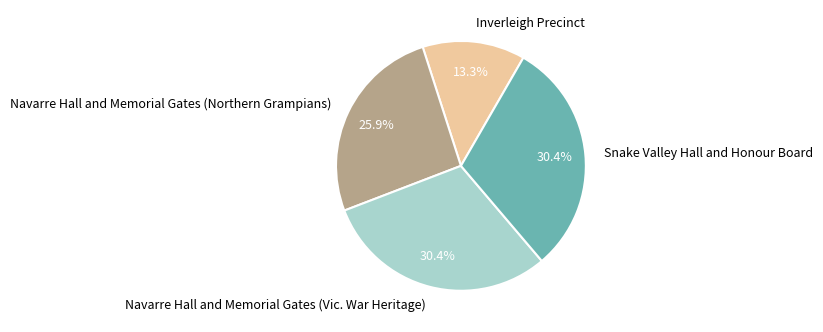

Is the sum of Inverleigh Precinct and Navarre Hall and Memorial Gates (Northern Grampians) greater than half?

No